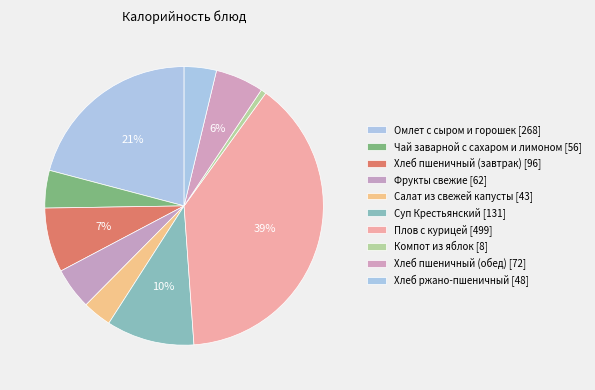

Approximately how many times larger is the value at Хлеб пшеничный (завтрак) compared to Салат из свежей капусты?

2.2